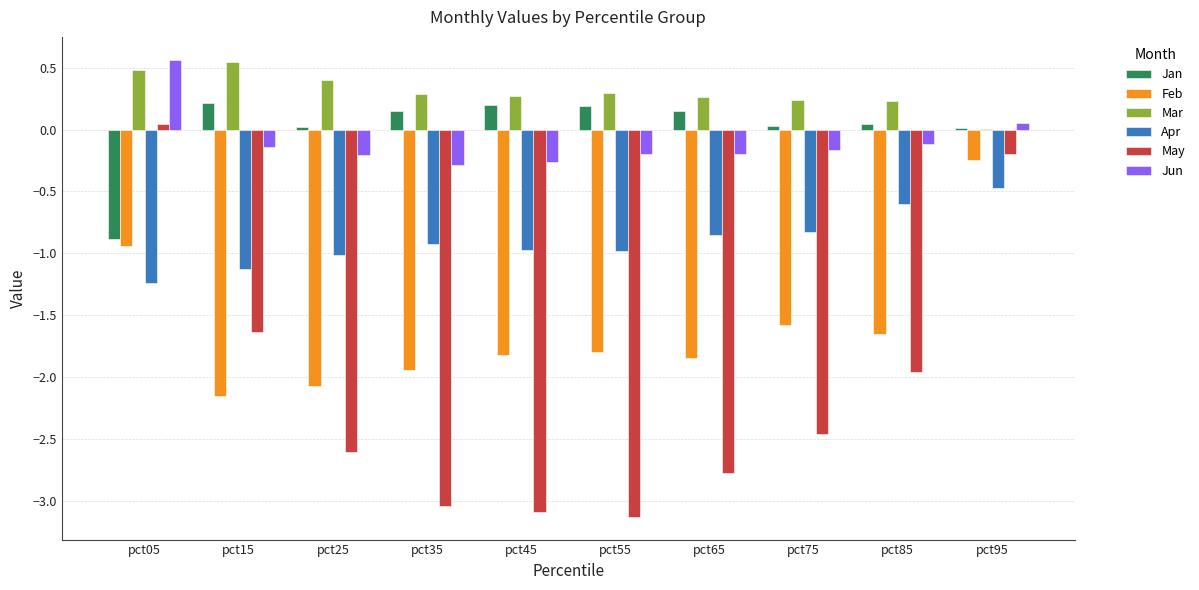

Between pct05 and pct15, which series saw the biggest shift?

May